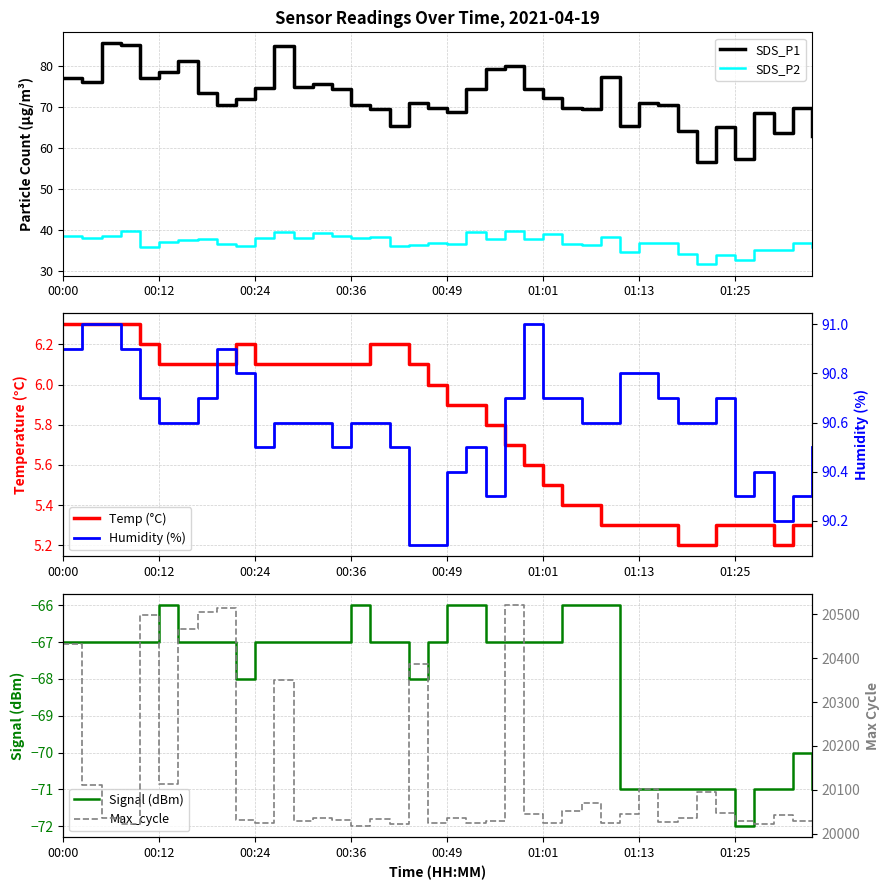

How many lines are shown in the chart?

6